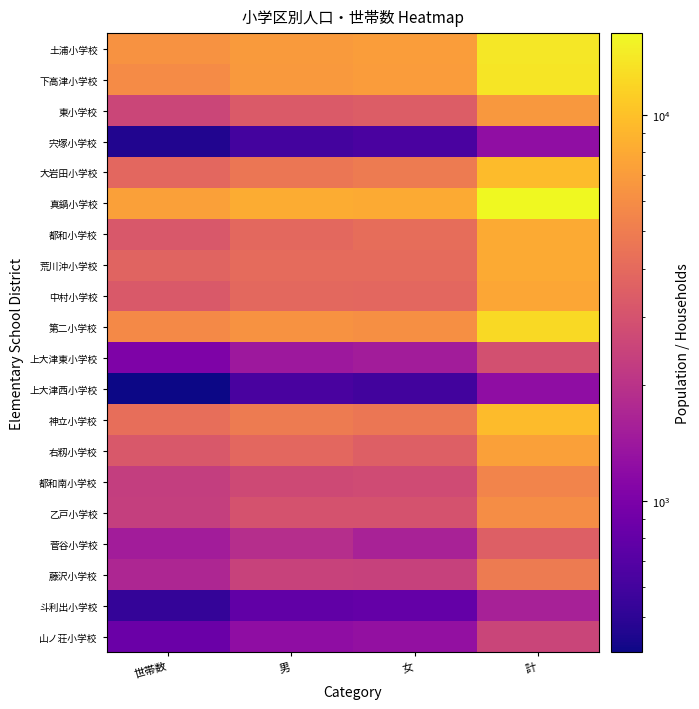

Which category has the highest value across all series?

計